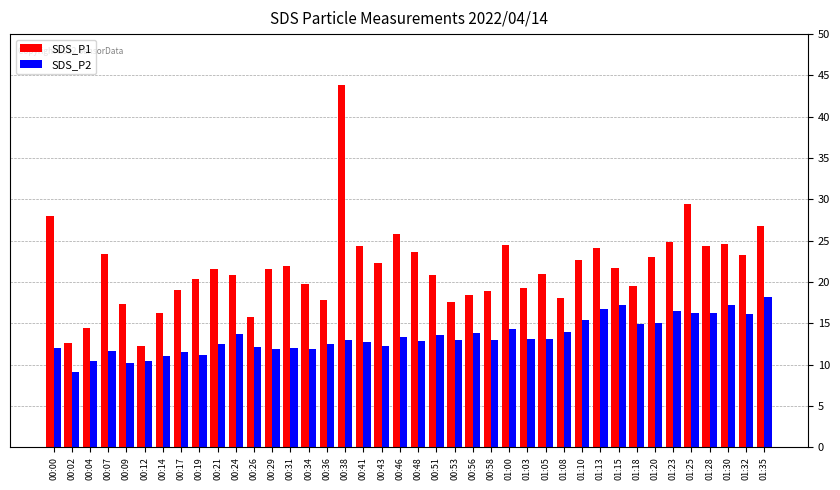

Rank the series by their maximum value, from lowest to highest.

SDS_P2, SDS_P1